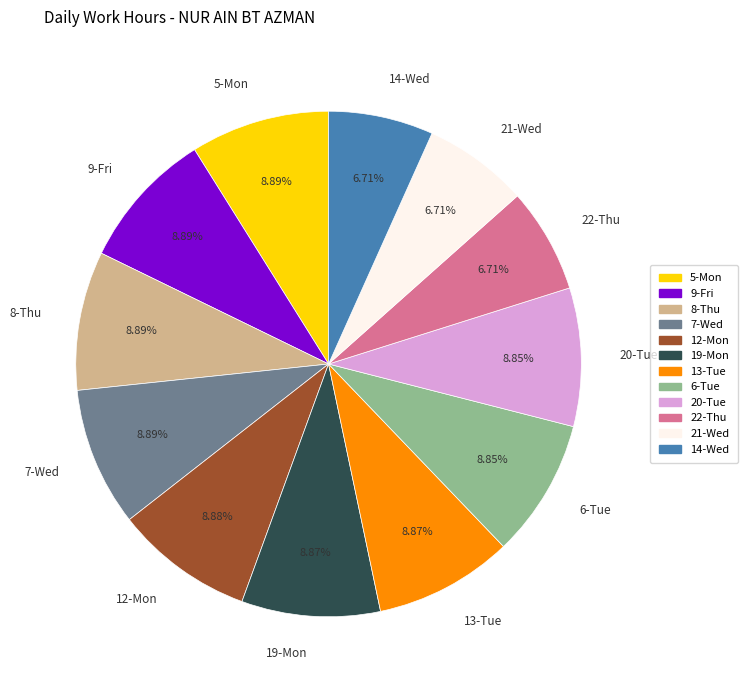

Do 14-Wed and 6-Tue together represent more than half of the pie?

No